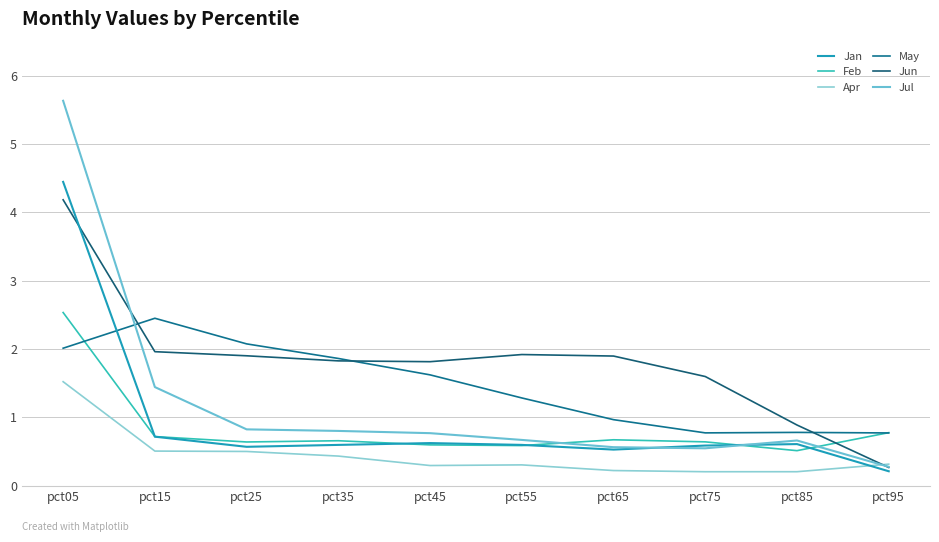

Reading left to right, list all the values displayed in this chart.

Jan: pct05=4.4	pct15=0.7	pct25=0.6	pct35=0.6	pct45=0.6	pct55=0.6	pct65=0.5	pct75=0.6	pct85=0.6	pct95=0.2
Feb: pct05=2.5	pct15=0.7	pct25=0.6	pct35=0.7	pct45=0.6	pct55=0.6	pct65=0.7	pct75=0.6	pct85=0.5	pct95=0.8
Apr: pct05=1.5	pct15=0.5	pct25=0.5	pct35=0.4	pct45=0.3	pct55=0.3	pct65=0.2	pct75=0.2	pct85=0.2	pct95=0.3
May: pct05=2.0	pct15=2.4	pct25=2.1	pct35=1.9	pct45=1.6	pct55=1.3	pct65=1.0	pct75=0.8	pct85=0.8	pct95=0.8
Jun: pct05=4.2	pct15=2.0	pct25=1.9	pct35=1.8	pct45=1.8	pct55=1.9	pct65=1.9	pct75=1.6	pct85=0.9	pct95=0.3
Jul: pct05=5.6	pct15=1.4	pct25=0.8	pct35=0.8	pct45=0.8	pct55=0.7	pct65=0.6	pct75=0.5	pct85=0.7	pct95=0.3